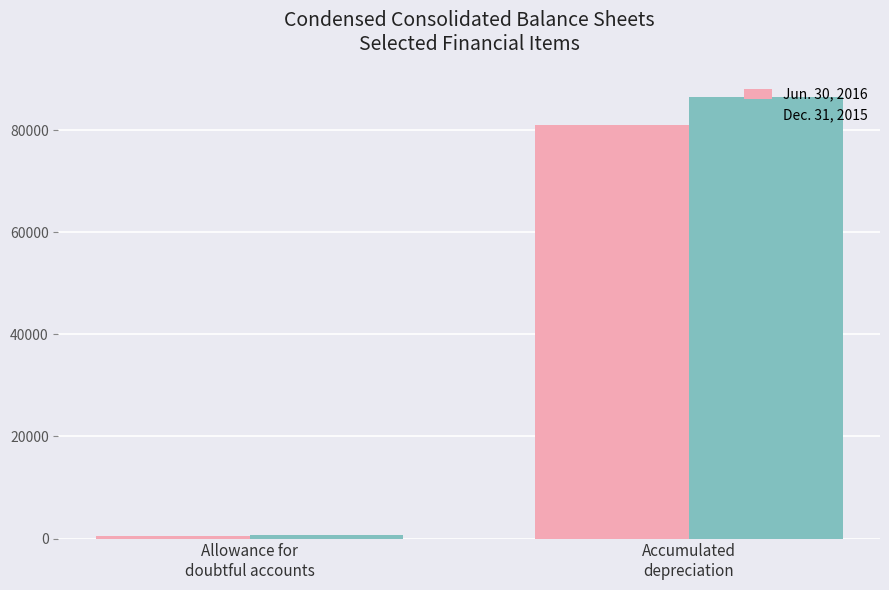

What is the greatest value displayed?

86451